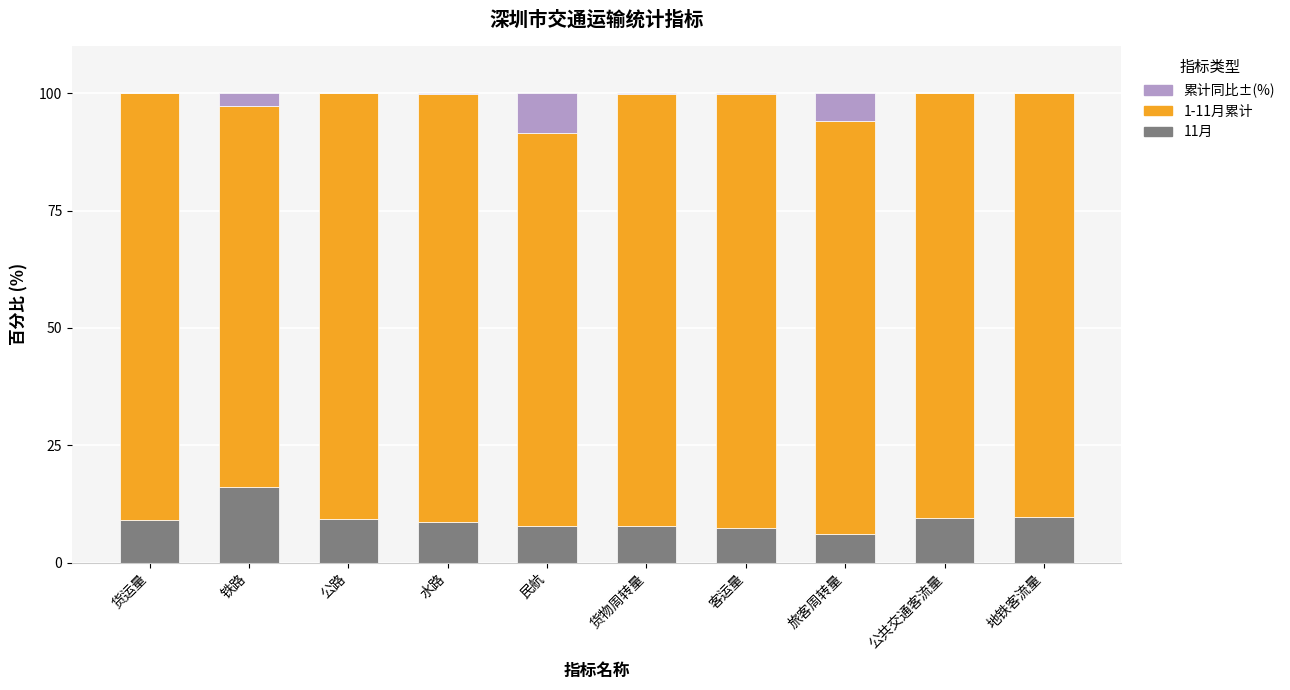

What is the sum of all 11月 values?

91.2